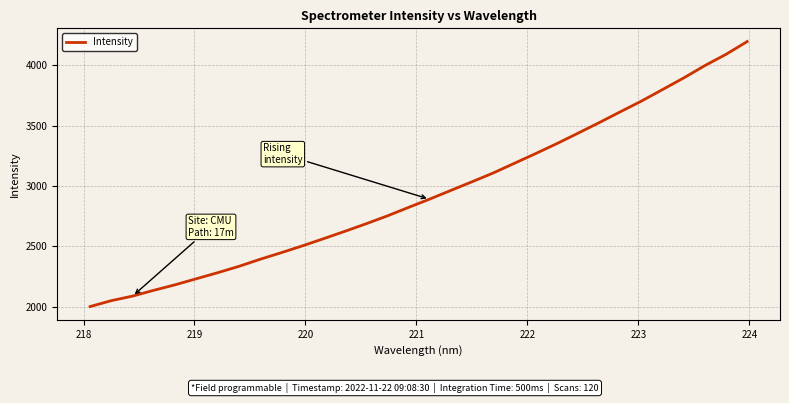

What is the maximum value shown in the chart?

4195.7